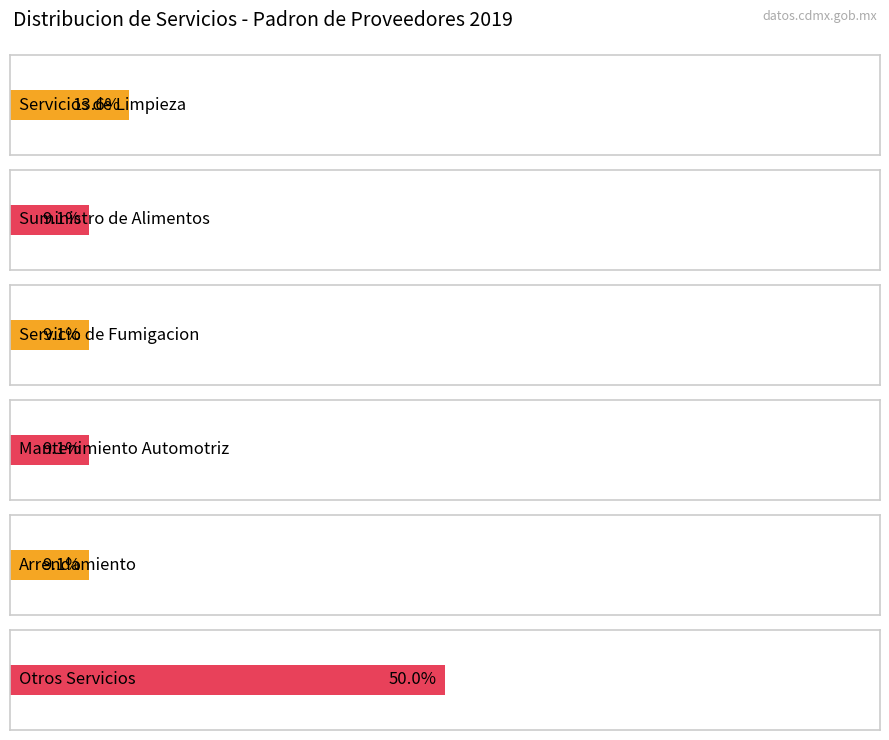

True or false: Persona moral has a value of -3 at NO.

False